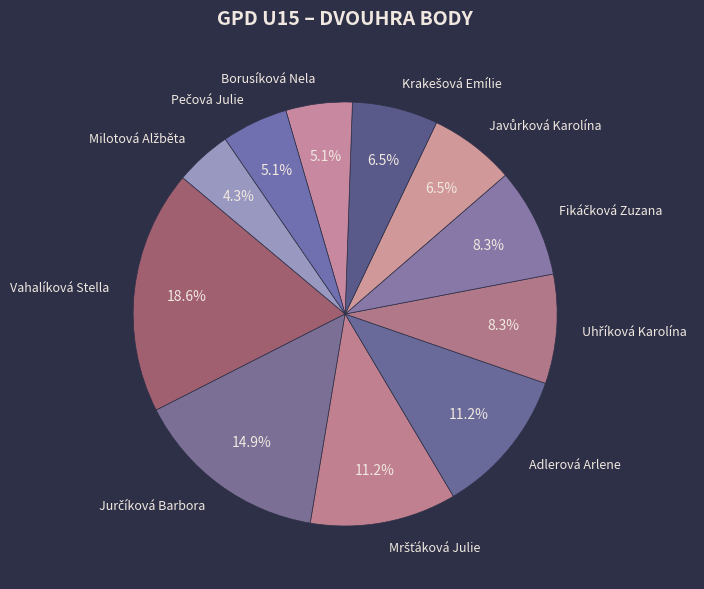

Is there a majority slice in this chart?

No